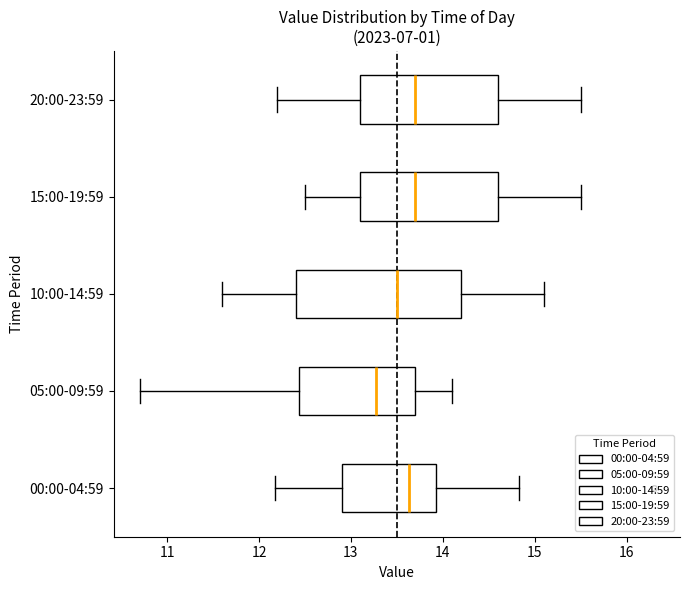

Reading bottom to top, transcribe this box plot: for each box, give where its median line is, the range the box spans, and where its two whiskers end, as read against the x-axis. The values are not printed on the chart, so give them approximately, as read against the axis.

00:00-04:59: median 13.6, box 12.9 to 13.9, whiskers 12.2 to 14.8
05:00-09:59: median 13.3, box 12.4 to 13.7, whiskers 10.7 to 14.1
10:00-14:59: median 13.5, box 12.4 to 14.2, whiskers 11.6 to 15.1
15:00-19:59: median 13.7, box 13.1 to 14.6, whiskers 12.5 to 15.5
20:00-23:59: median 13.7, box 13.1 to 14.6, whiskers 12.2 to 15.5